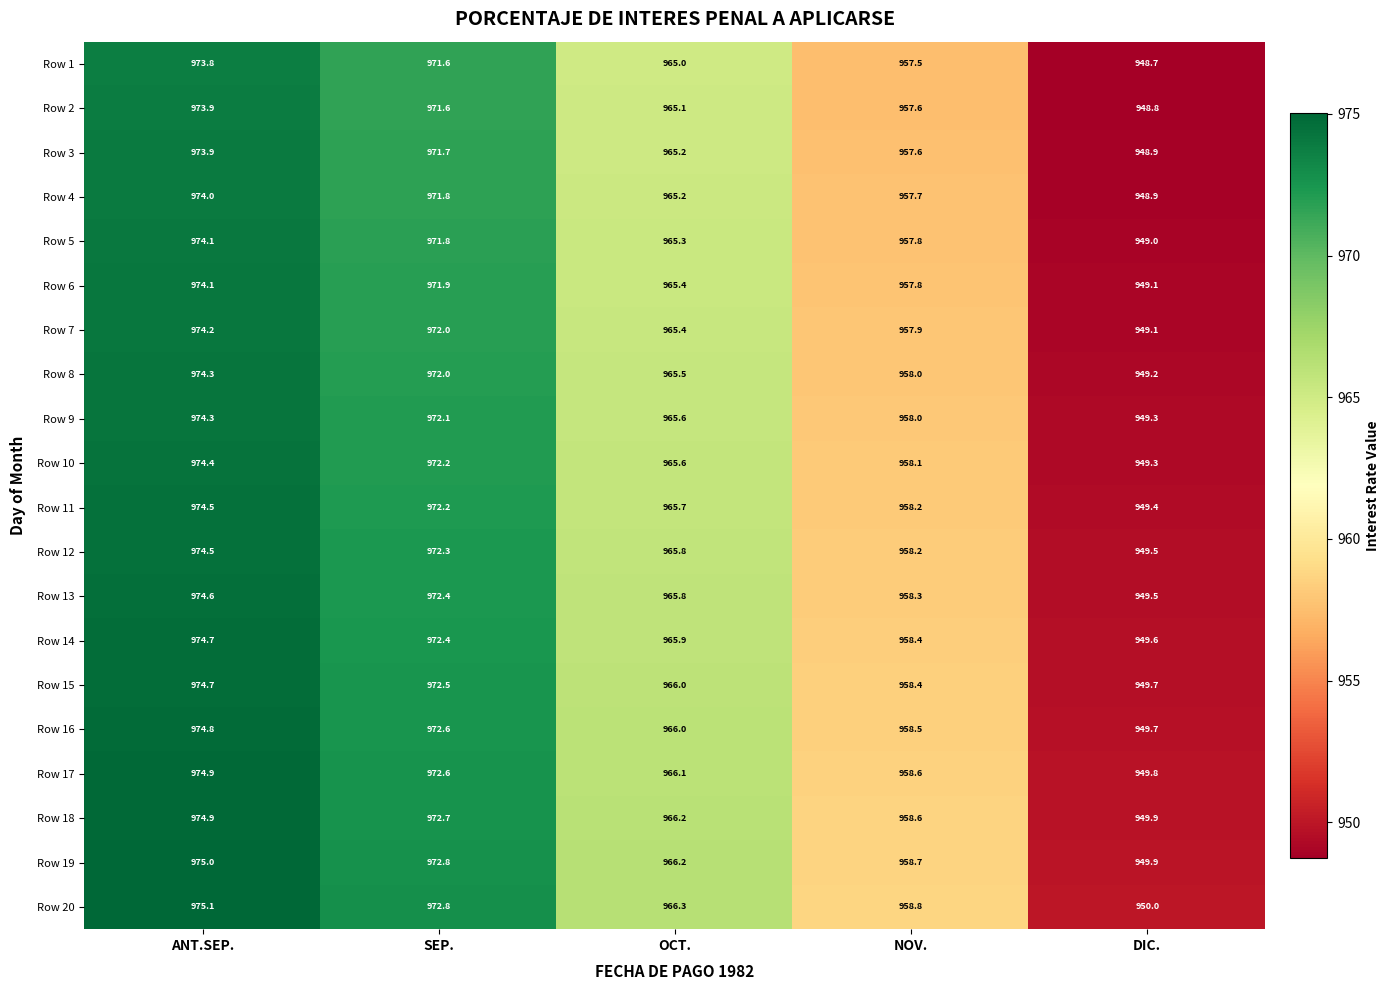

What is the approximate value of Row 10 at OCT.?

965.6